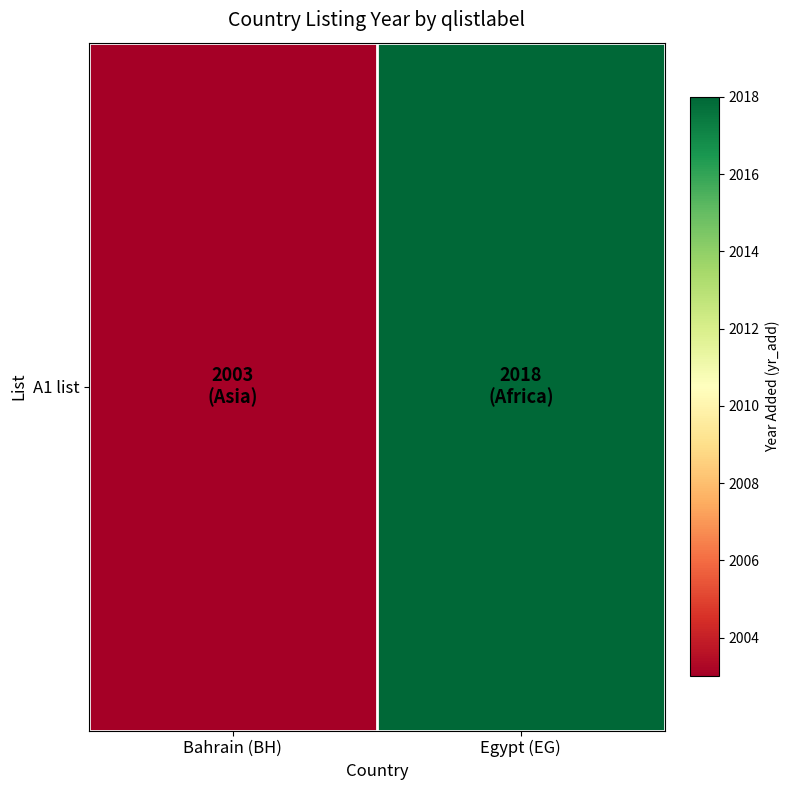

What is the smallest value displayed?

2003